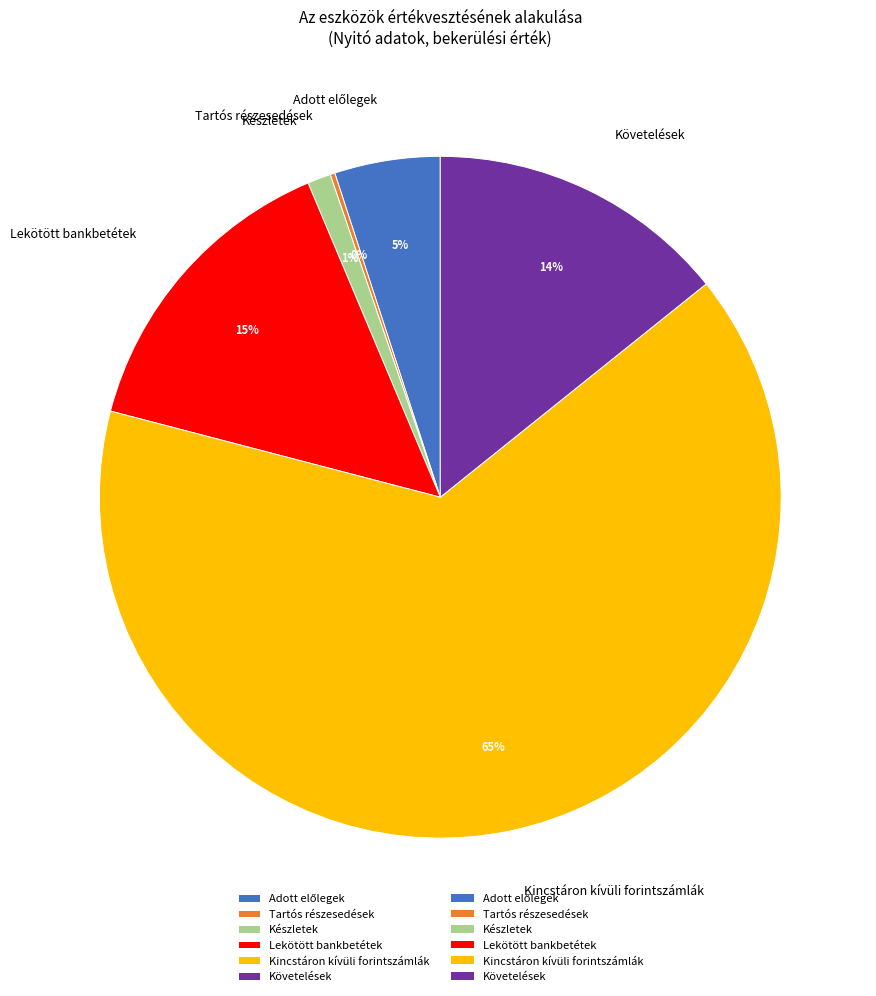

Is it true that Kincstáron kívüli forintszámlák is 65% of the pie?

True